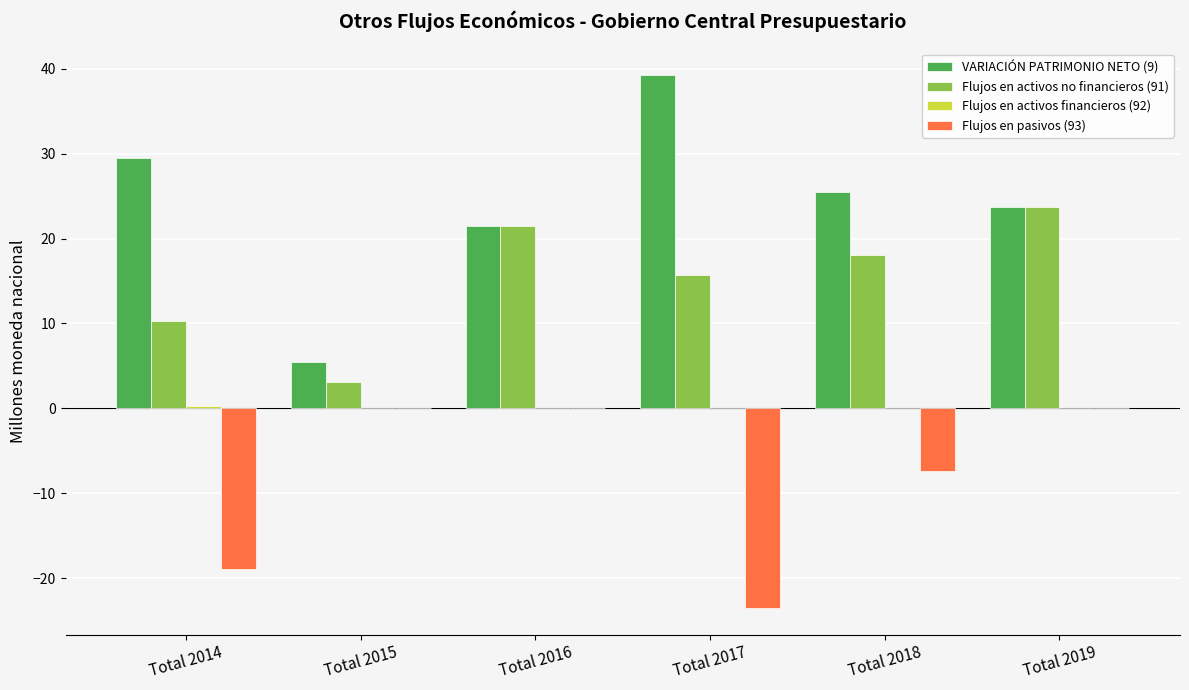

Is the value of VARIACIÓN PATRIMONIO NETO (9) at Total 2015 greater than the value of Flujos en pasivos (93) at Total 2014?

Yes